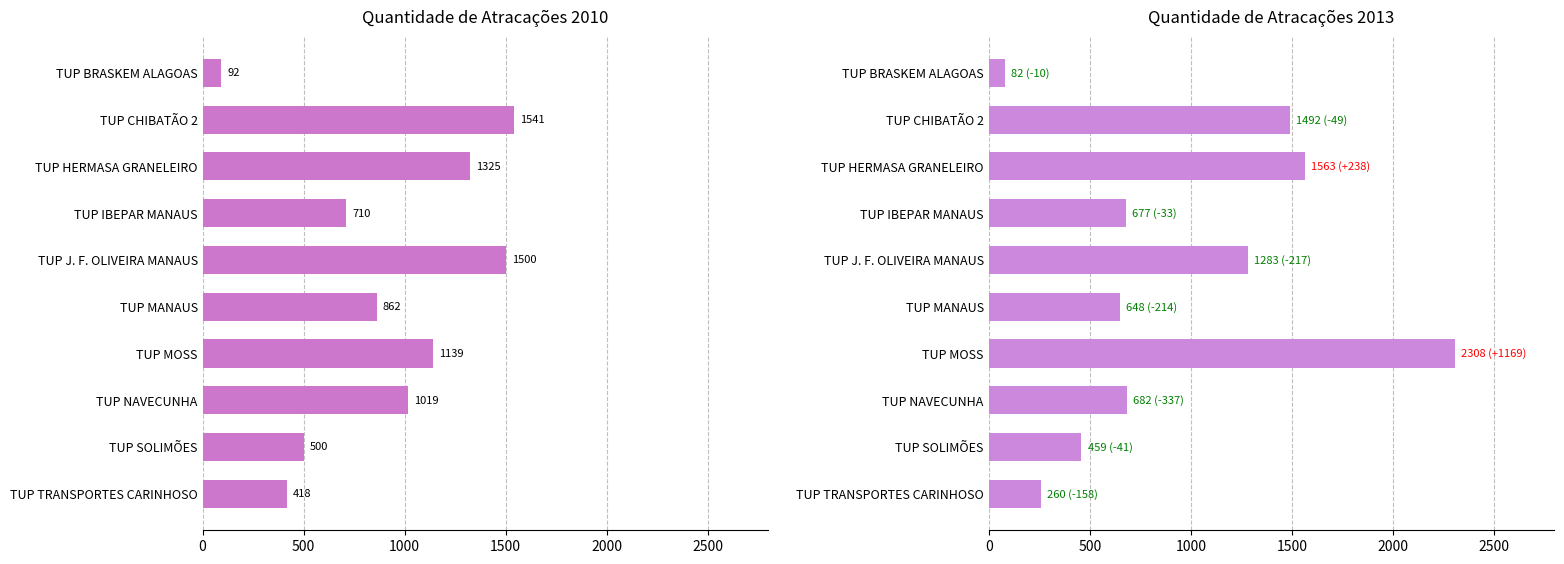

What is the lowest value of the 2010 series?

92